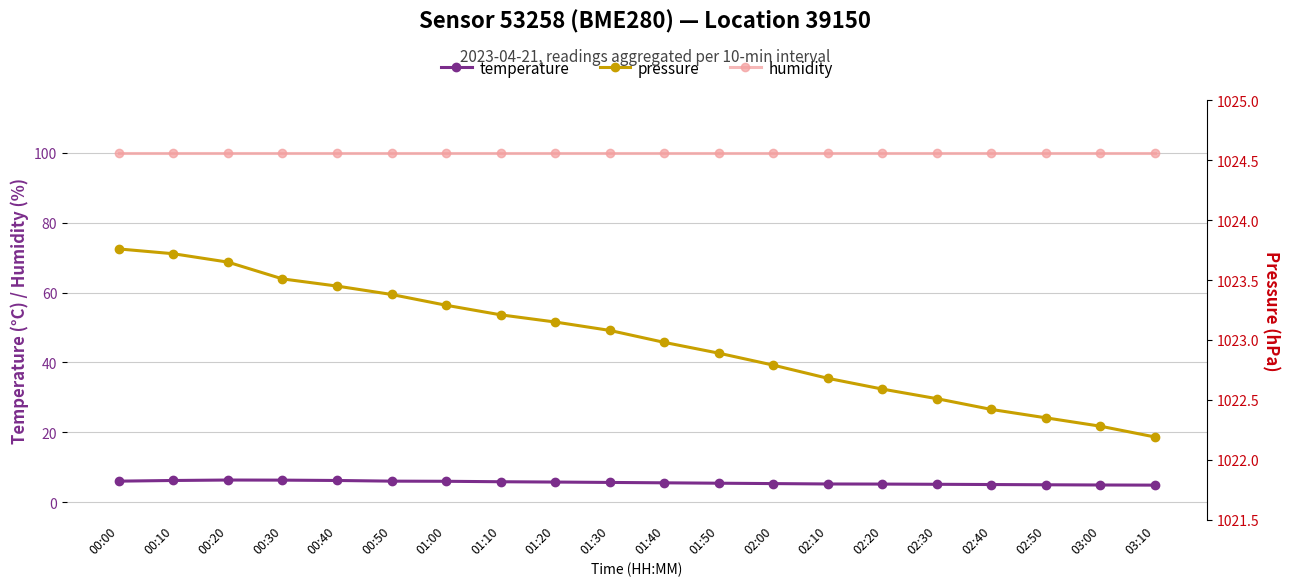

At which category does temperature reach its first local peak?

00:20